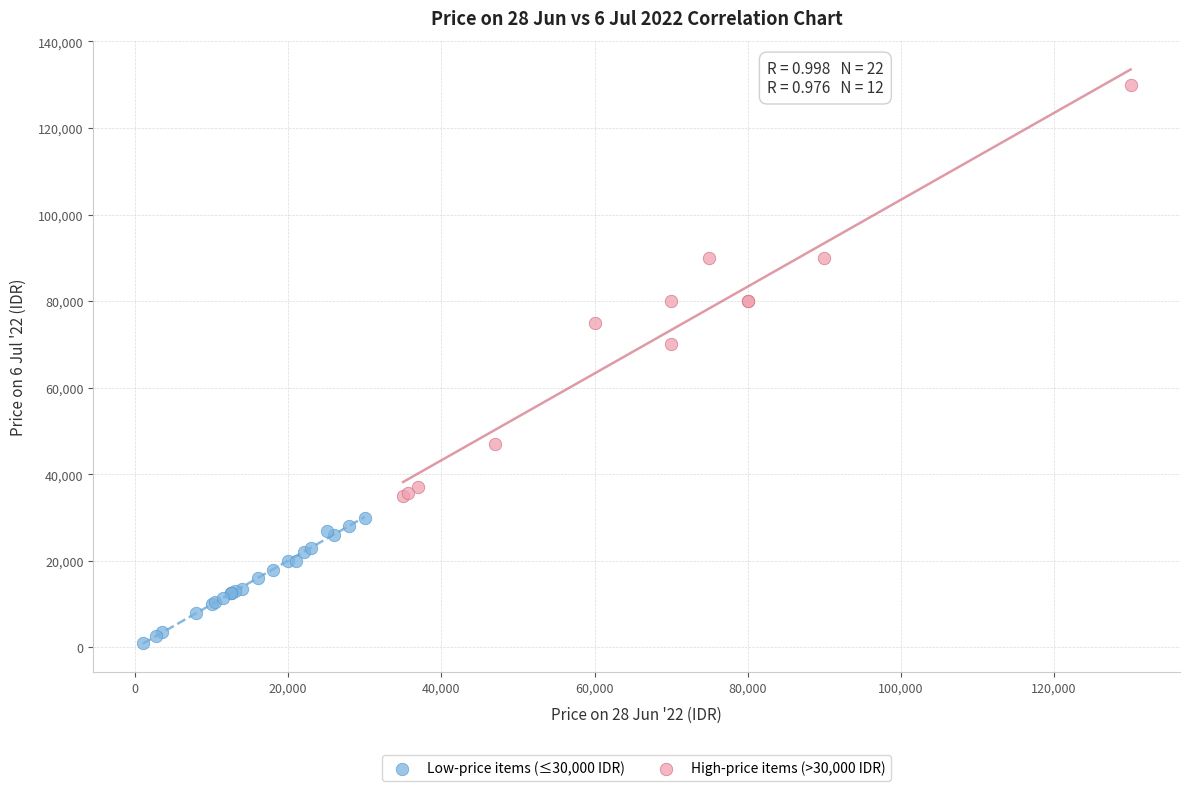

Which series reaches the minimum Y coordinate?

Low-price items (≤30,000 IDR)